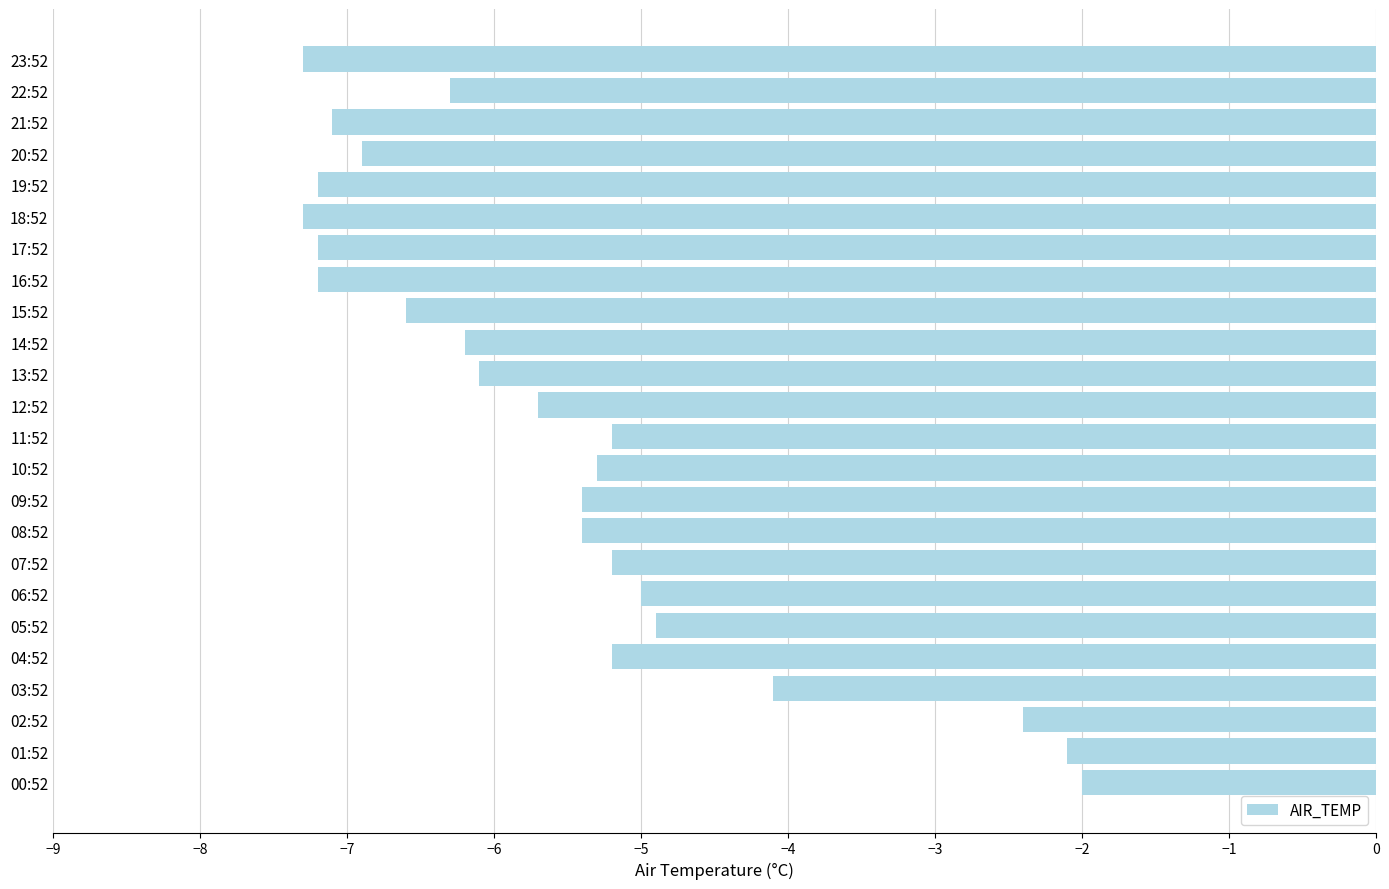

Read the value at 04:52.

-5.2